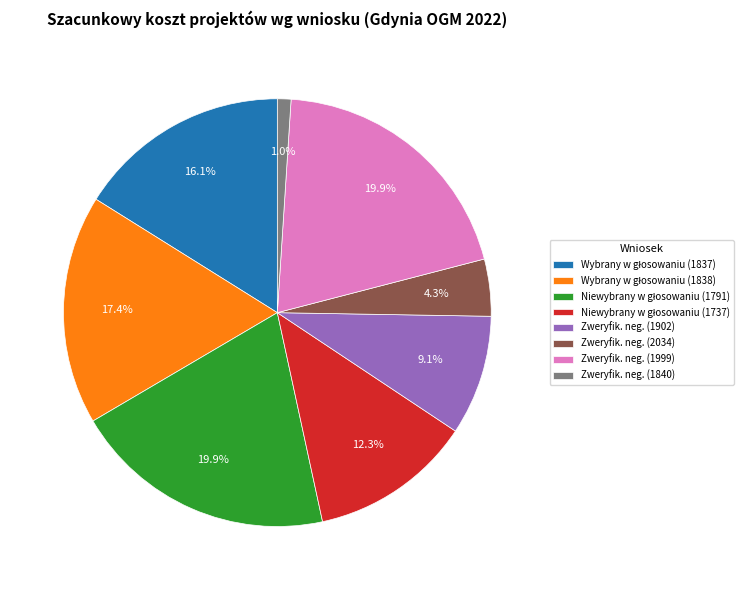

Which category has the smallest portion of the pie?

Zweryfik. neg. (1840)